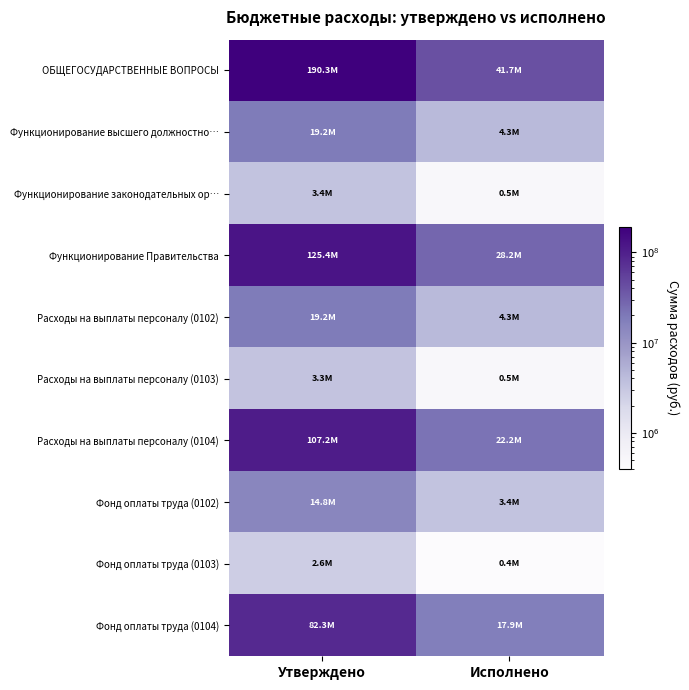

Reading left to right, transcribe all the data shown in this chart.

ОБЩЕГОСУДАРСТВЕННЫЕ ВОПРОСЫ: Утверждено=190321744.9	Исполнено=41670799.5
Функционирование высшего должностно…: Утверждено=19208972.0	Исполнено=4307410.4
Функционирование законодательных ор…: Утверждено=3430300.0	Исполнено=498151.7
Функционирование Правительства: Утверждено=125421357.0	Исполнено=28194303.8
Расходы на выплаты персоналу (0102): Утверждено=19208972.0	Исполнено=4307410.4
Расходы на выплаты персоналу (0103): Утверждено=3328600.0	Исполнено=494853.7
Расходы на выплаты персоналу (0104): Утверждено=107215701.0	Исполнено=22171955.6
Фонд оплаты труда (0102): Утверждено=14750103.0	Исполнено=3436248.0
Фонд оплаты труда (0103): Утверждено=2556600.0	Исполнено=399641.8
Фонд оплаты труда (0104): Утверждено=82323927.0	Исполнено=17915739.0